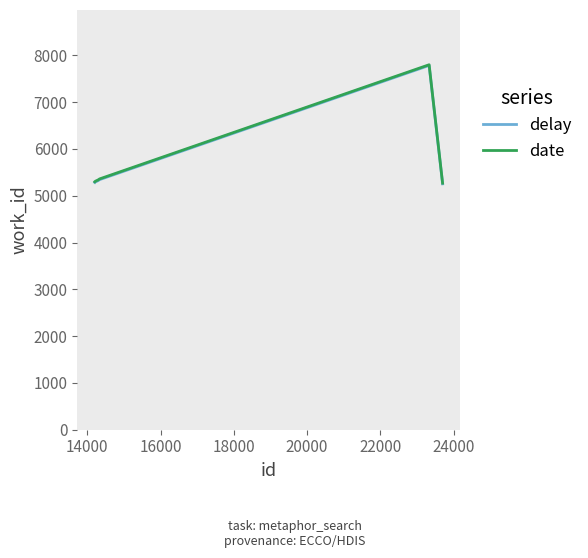

True or false: delay and date intersect in this chart.

False